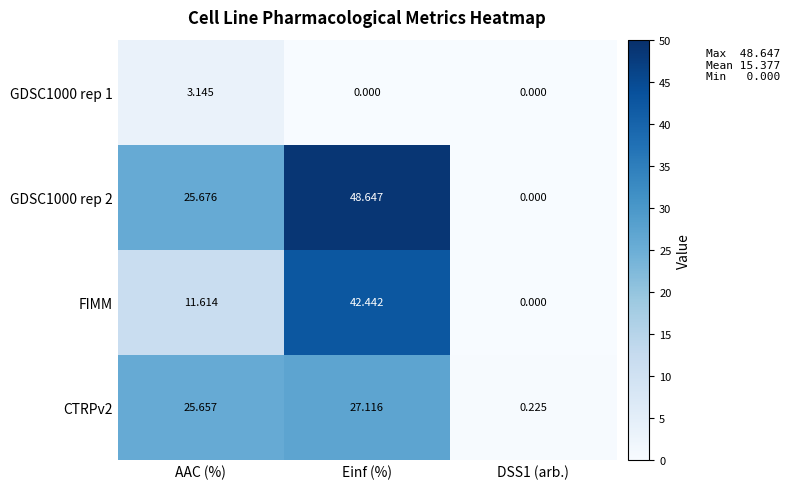

At which label does GDSC1000 rep 2 first exceed 25?

AAC (%)